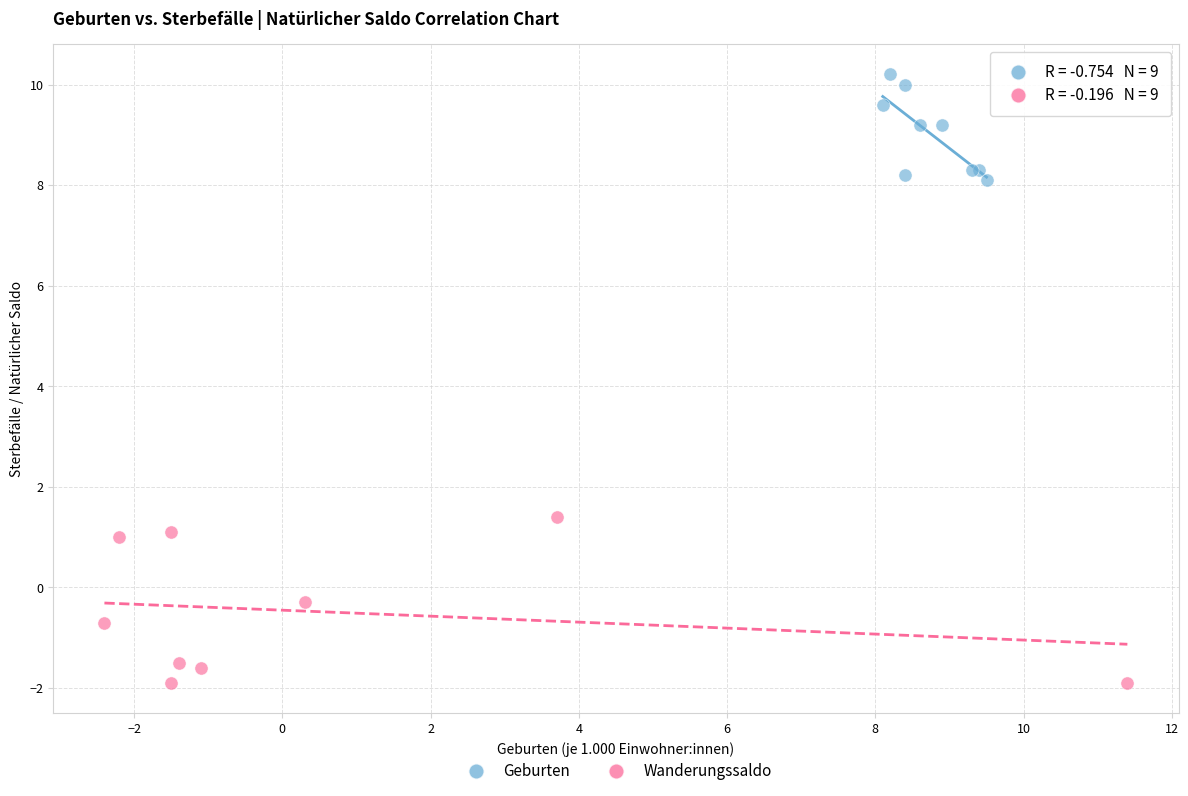

What are all the series names shown in the legend?

Geburten, Wanderungssaldo